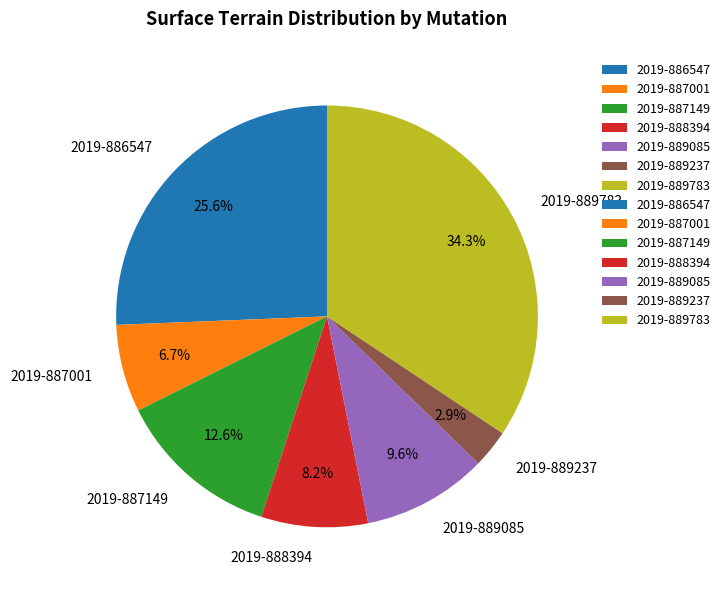

Combined, what portion of the pie is 2019-887149 and 2019-889237?

15.5%